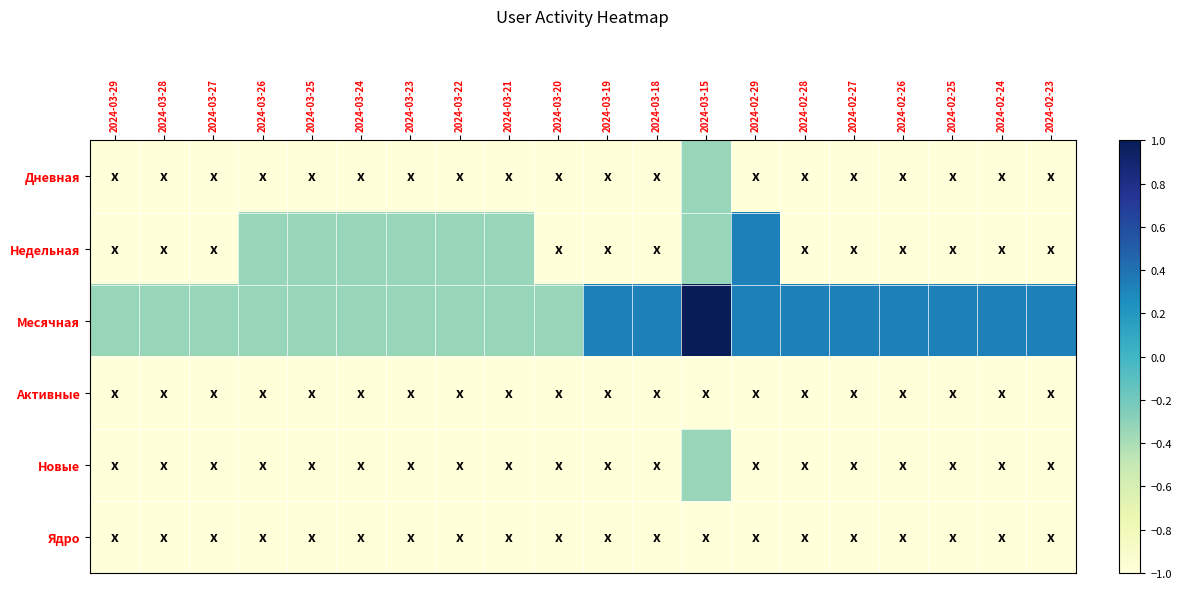

Count the number of data series in this chart.

6